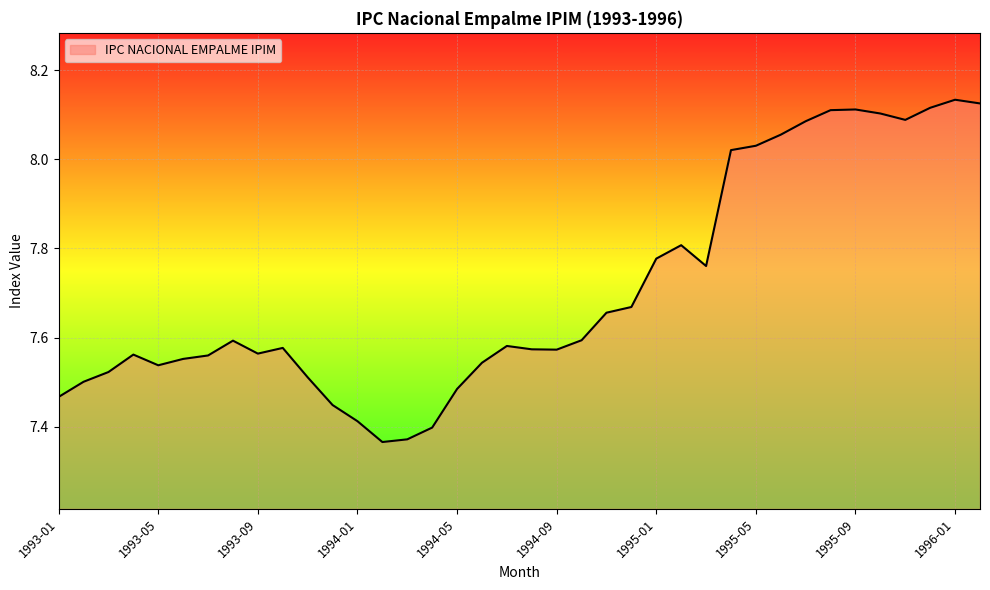

Reading left to right, what are all the values shown in this chart?

1993-01=7.5	1993-02=7.5	1993-03=7.5	1993-04=7.6	1993-05=7.5	1993-06=7.6	1993-07=7.6	1993-08=7.6	1993-09=7.6	1993-10=7.6	1993-11=7.5	1993-12=7.4	1994-01=7.4	1994-02=7.4	1994-03=7.4	1994-04=7.4	1994-05=7.5	1994-06=7.5	1994-07=7.6	1994-08=7.6	1994-09=7.6	1994-10=7.6	1994-11=7.7	1994-12=7.7	1995-01=7.8	1995-02=7.8	1995-03=7.8	1995-04=8.0	1995-05=8.0	1995-06=8.1	1995-07=8.1	1995-08=8.1	1995-09=8.1	1995-10=8.1	1995-11=8.1	1995-12=8.1	1996-01=8.1	1996-02=8.1